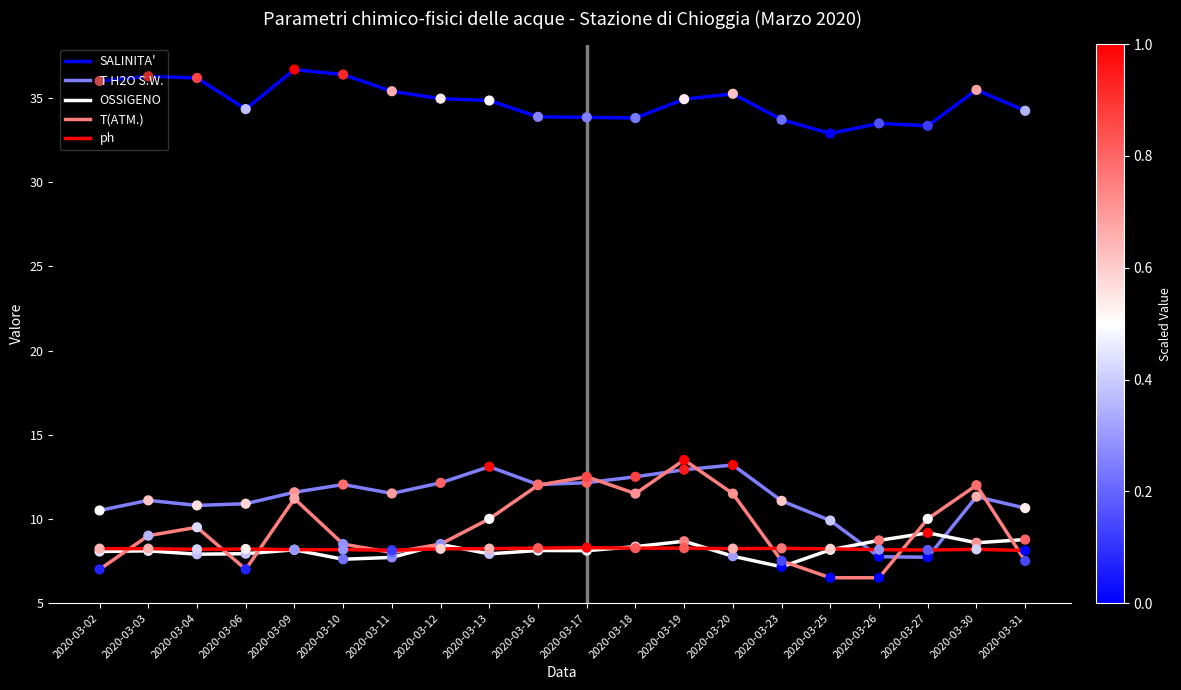

At which category is the sum across all series the highest?

2020-03-19